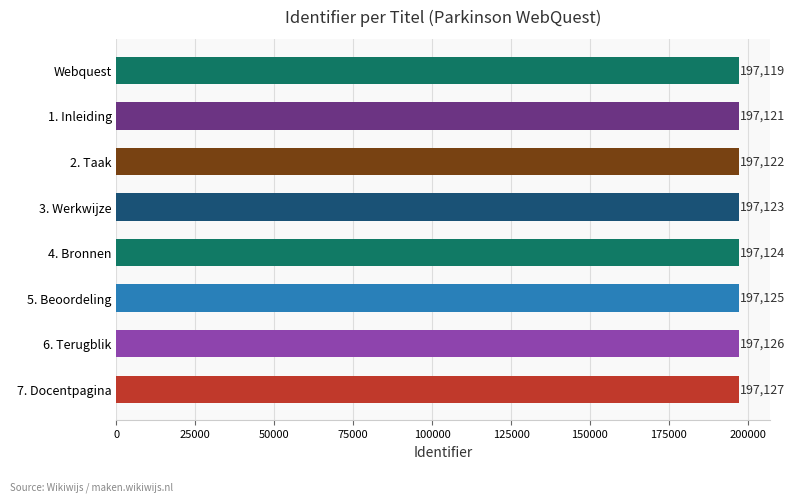

At which label is the value closest to 197123?

3. Werkwijze